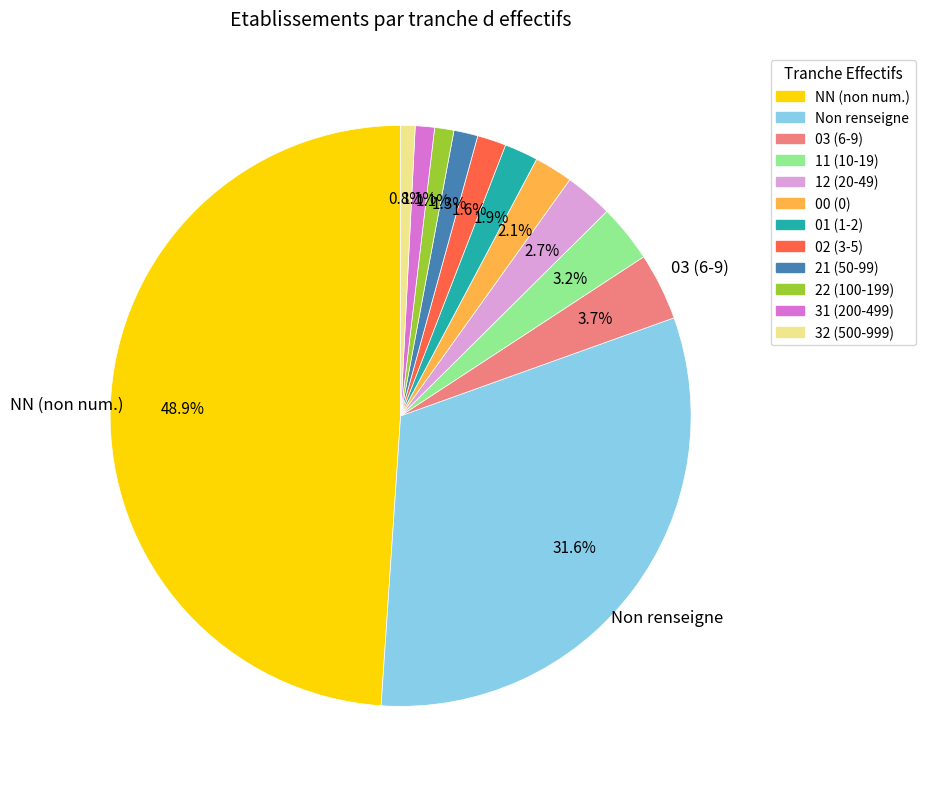

Which category has the biggest portion of the pie?

NN (non num.)